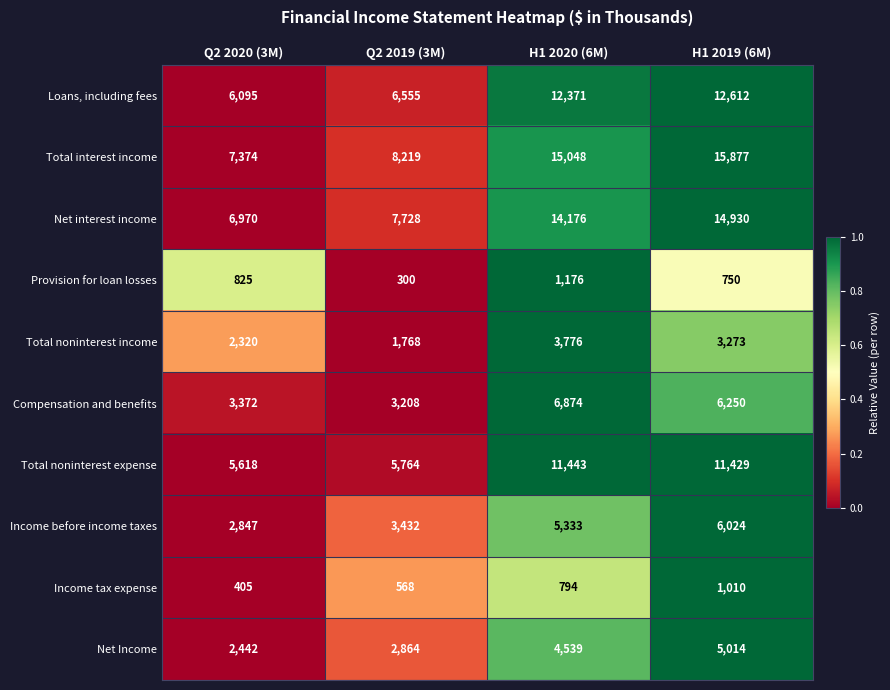

Between H1 2020 (6M) and H1 2019 (6M), which series saw the biggest shift?

Total interest income